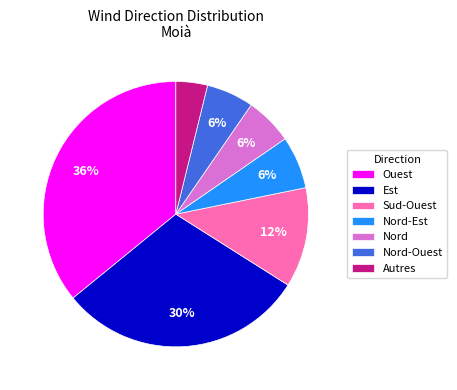

Is it true that Ouest is 36% of the pie?

True